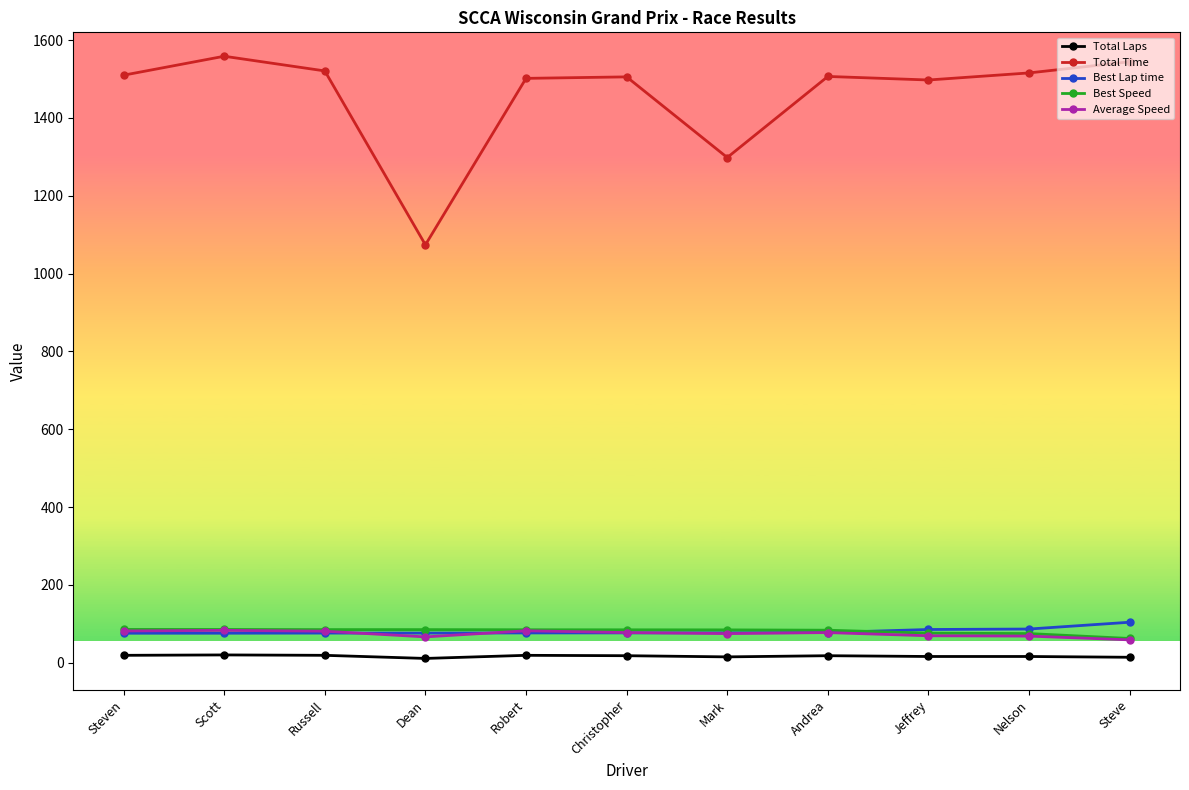

Which series has the widest spread of values?

Total Time